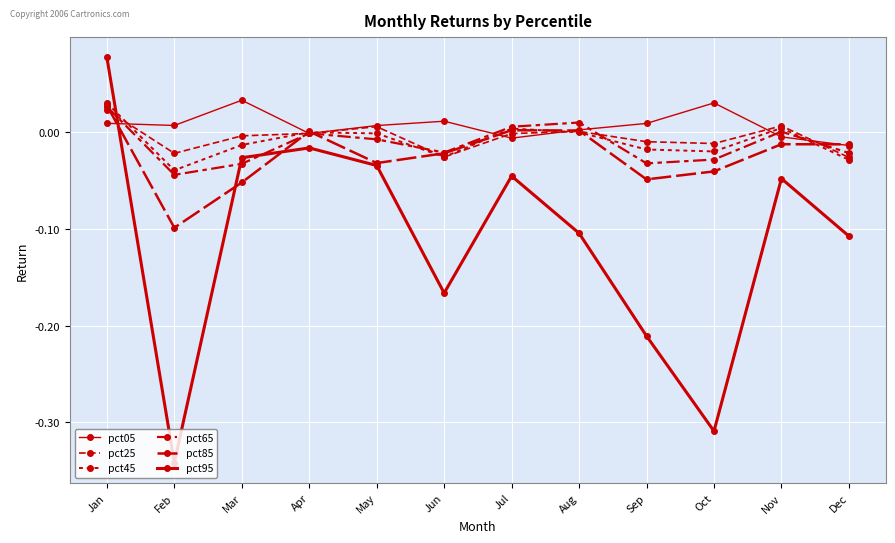

Which series has the largest range (max minus min)?

pct95